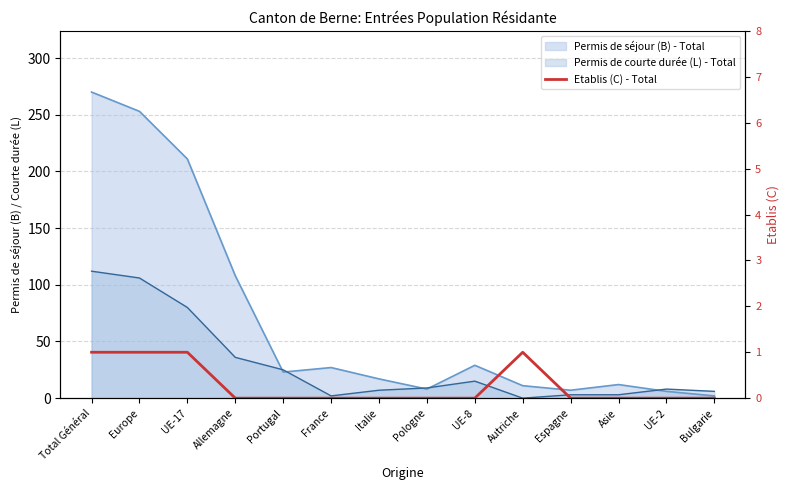

How many values exceed 0?

4